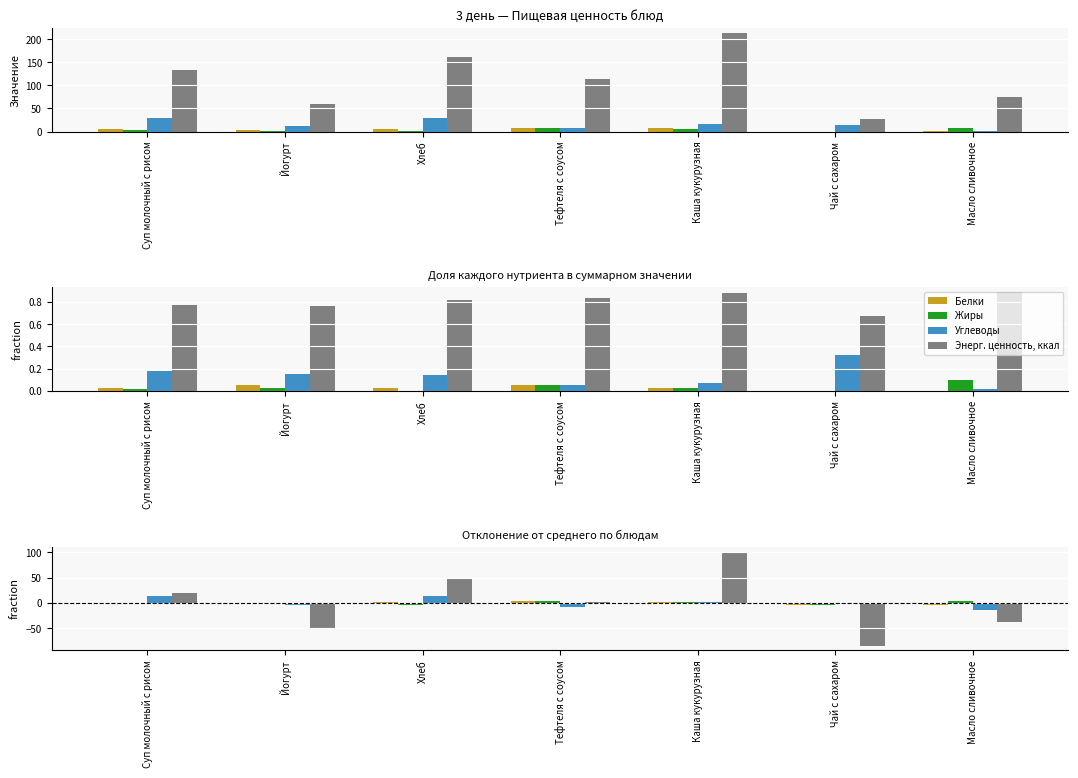

Reading right to left, transcribe all the data shown in this chart.

Белки: Масло сливочное=-4.1	Чай с сахаром=-4.2	Каша кукурузная=2.4	Тефтеля с соусом=3.6	Хлеб=1.6	Йогурт=0.1	Суп молочный с рисом=0.6
Жиры: Масло сливочное=4.2	Чай с сахаром=-3.8	Каша кукурузная=1.9	Тефтеля с соусом=3.4	Хлеб=-3.1	Йогурт=-1.8	Суп молочный с рисом=-0.6
Углеводы: Масло сливочное=-14.4	Чай с сахаром=-2.4	Каша кукурузная=1.3	Тефтеля с соусом=-8.0	Хлеб=13.3	Йогурт=-4.0	Суп молочный с рисом=14.2
Энерг. ценность, ккал: Масло сливочное=-37.2	Чай с сахаром=-84.2	Каша кукурузная=101.4	Тефтеля с соусом=2.1	Хлеб=50.0	Йогурт=-52.2	Суп молочный с рисом=20.2